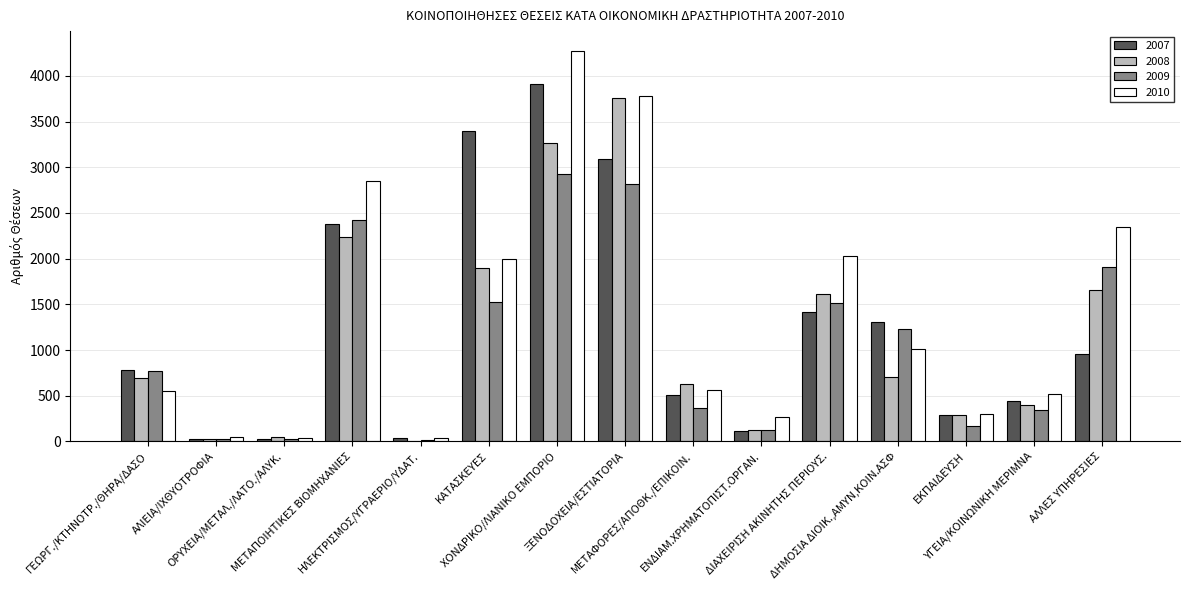

True or false: 2010 has a value of 554 at ΓΕΩΡΓ./ΚΤΗΝΟΤΡ./ΘΗΡΑ/ΔΑΣΟ.

True